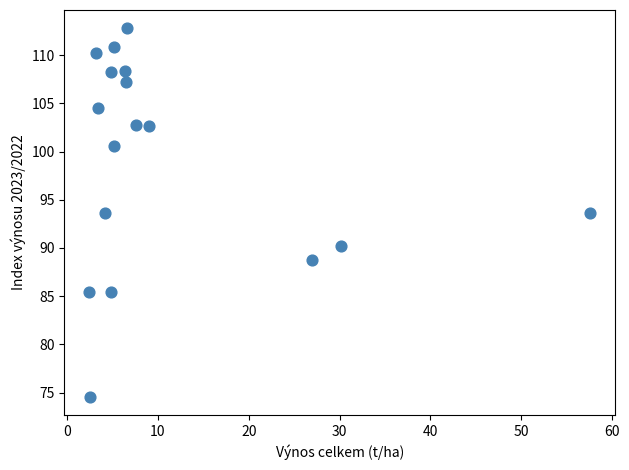

What is the range of Y values (max minus min)?

38.2